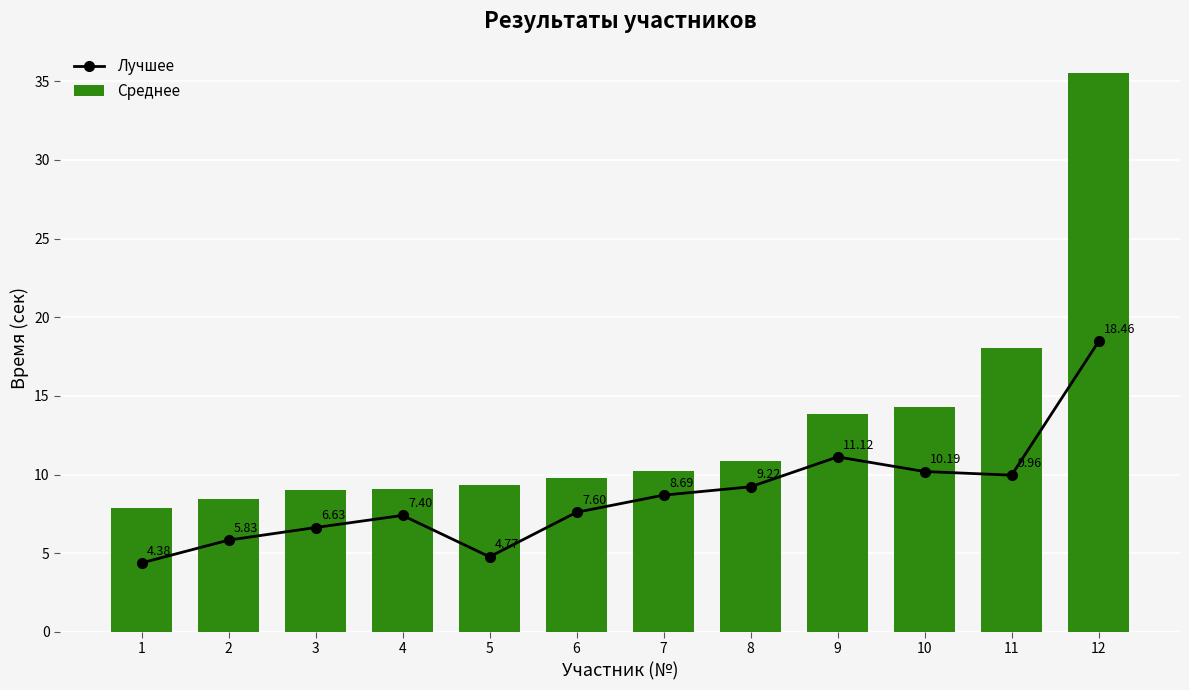

What is the minimum value shown in the chart?

4.4